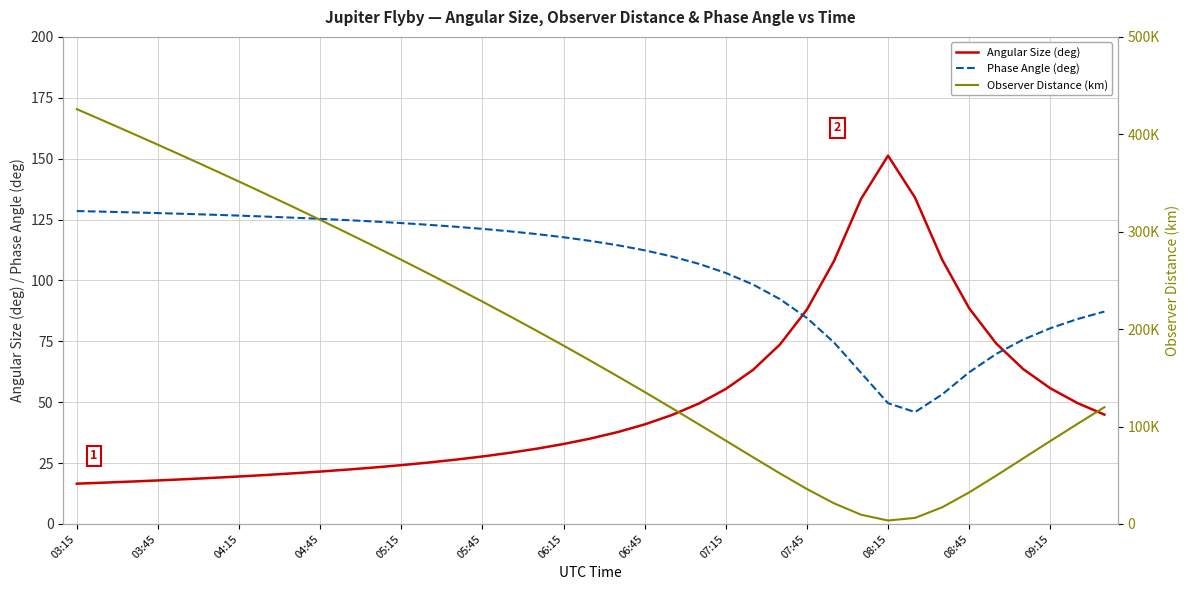

Which category has the highest value in the Angular Size (deg) series?

08:15